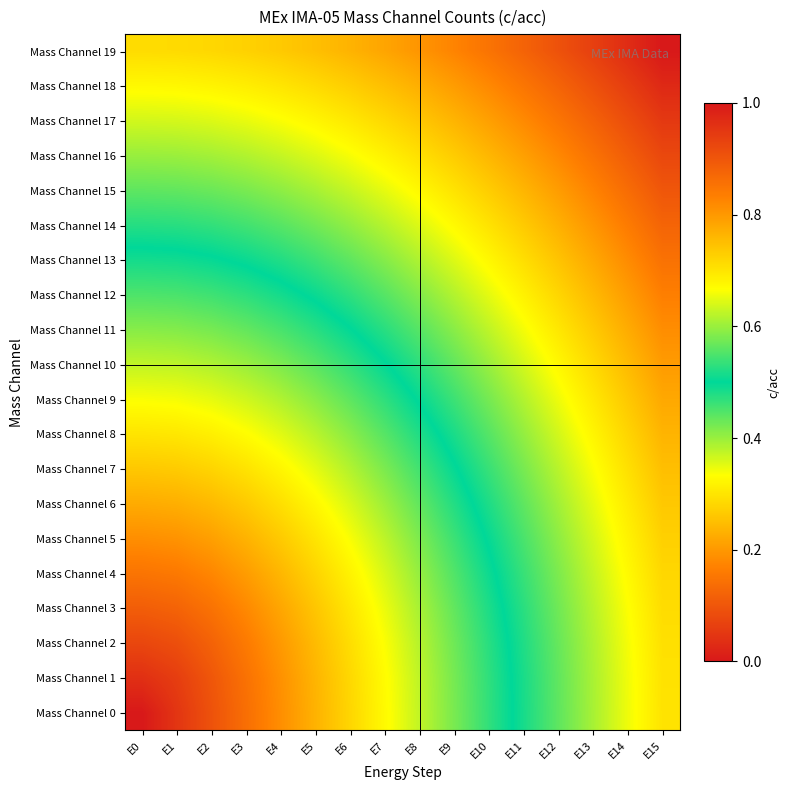

Reading left to right, list all the values displayed in this chart.

Mass Channel 0: E0=0.0	E1=0.0	E2=0.1	E3=0.1	E4=0.2	E5=0.2	E6=0.3	E7=0.3	E8=0.4	E9=0.4	E10=0.5	E11=0.5	E12=0.6	E13=0.6	E14=0.7	E15=0.7
Mass Channel 1: E0=0.0	E1=0.1	E2=0.1	E3=0.1	E4=0.2	E5=0.2	E6=0.3	E7=0.3	E8=0.4	E9=0.4	E10=0.5	E11=0.5	E12=0.6	E13=0.6	E14=0.7	E15=0.7
Mass Channel 2: E0=0.1	E1=0.1	E2=0.1	E3=0.2	E4=0.2	E5=0.2	E6=0.3	E7=0.3	E8=0.4	E9=0.4	E10=0.5	E11=0.5	E12=0.6	E13=0.6	E14=0.7	E15=0.7
Mass Channel 3: E0=0.1	E1=0.1	E2=0.1	E3=0.2	E4=0.2	E5=0.3	E6=0.3	E7=0.3	E8=0.4	E9=0.4	E10=0.5	E11=0.5	E12=0.6	E13=0.6	E14=0.7	E15=0.7
Mass Channel 4: E0=0.1	E1=0.2	E2=0.2	E3=0.2	E4=0.2	E5=0.3	E6=0.3	E7=0.4	E8=0.4	E9=0.4	E10=0.5	E11=0.5	E12=0.6	E13=0.6	E14=0.7	E15=0.7
Mass Channel 5: E0=0.2	E1=0.2	E2=0.2	E3=0.2	E4=0.3	E5=0.3	E6=0.3	E7=0.4	E8=0.4	E9=0.5	E10=0.5	E11=0.5	E12=0.6	E13=0.6	E14=0.7	E15=0.7
Mass Channel 6: E0=0.2	E1=0.2	E2=0.2	E3=0.3	E4=0.3	E5=0.3	E6=0.4	E7=0.4	E8=0.4	E9=0.5	E10=0.5	E11=0.6	E12=0.6	E13=0.6	E14=0.7	E15=0.7
Mass Channel 7: E0=0.3	E1=0.3	E2=0.3	E3=0.3	E4=0.3	E5=0.4	E6=0.4	E7=0.4	E8=0.5	E9=0.5	E10=0.5	E11=0.6	E12=0.6	E13=0.7	E14=0.7	E15=0.7
Mass Channel 8: E0=0.3	E1=0.3	E2=0.3	E3=0.3	E4=0.4	E5=0.4	E6=0.4	E7=0.4	E8=0.5	E9=0.5	E10=0.6	E11=0.6	E12=0.6	E13=0.7	E14=0.7	E15=0.8
Mass Channel 9: E0=0.3	E1=0.3	E2=0.3	E3=0.4	E4=0.4	E5=0.4	E6=0.4	E7=0.5	E8=0.5	E9=0.5	E10=0.6	E11=0.6	E12=0.7	E13=0.7	E14=0.7	E15=0.8
Mass Channel 10: E0=0.4	E1=0.4	E2=0.4	E3=0.4	E4=0.4	E5=0.4	E6=0.5	E7=0.5	E8=0.5	E9=0.6	E10=0.6	E11=0.6	E12=0.7	E13=0.7	E14=0.8	E15=0.8
Mass Channel 11: E0=0.4	E1=0.4	E2=0.4	E3=0.4	E4=0.5	E5=0.5	E6=0.5	E7=0.5	E8=0.6	E9=0.6	E10=0.6	E11=0.7	E12=0.7	E13=0.7	E14=0.8	E15=0.8
Mass Channel 12: E0=0.4	E1=0.5	E2=0.5	E3=0.5	E4=0.5	E5=0.5	E6=0.5	E7=0.6	E8=0.6	E9=0.6	E10=0.6	E11=0.7	E12=0.7	E13=0.8	E14=0.8	E15=0.8
Mass Channel 13: E0=0.5	E1=0.5	E2=0.5	E3=0.5	E4=0.5	E5=0.5	E6=0.6	E7=0.6	E8=0.6	E9=0.6	E10=0.7	E11=0.7	E12=0.7	E13=0.8	E14=0.8	E15=0.9
Mass Channel 14: E0=0.5	E1=0.5	E2=0.5	E3=0.5	E4=0.6	E5=0.6	E6=0.6	E7=0.6	E8=0.6	E9=0.7	E10=0.7	E11=0.7	E12=0.8	E13=0.8	E14=0.8	E15=0.9
Mass Channel 15: E0=0.6	E1=0.6	E2=0.6	E3=0.6	E4=0.6	E5=0.6	E6=0.6	E7=0.7	E8=0.7	E9=0.7	E10=0.7	E11=0.8	E12=0.8	E13=0.8	E14=0.9	E15=0.9
Mass Channel 16: E0=0.6	E1=0.6	E2=0.6	E3=0.6	E4=0.6	E5=0.6	E6=0.7	E7=0.7	E8=0.7	E9=0.7	E10=0.8	E11=0.8	E12=0.8	E13=0.9	E14=0.9	E15=0.9
Mass Channel 17: E0=0.6	E1=0.6	E2=0.6	E3=0.7	E4=0.7	E5=0.7	E6=0.7	E7=0.7	E8=0.7	E9=0.8	E10=0.8	E11=0.8	E12=0.8	E13=0.9	E14=0.9	E15=0.9
Mass Channel 18: E0=0.7	E1=0.7	E2=0.7	E3=0.7	E4=0.7	E5=0.7	E6=0.7	E7=0.7	E8=0.8	E9=0.8	E10=0.8	E11=0.8	E12=0.9	E13=0.9	E14=0.9	E15=1.0
Mass Channel 19: E0=0.7	E1=0.7	E2=0.7	E3=0.7	E4=0.7	E5=0.7	E6=0.8	E7=0.8	E8=0.8	E9=0.8	E10=0.9	E11=0.9	E12=0.9	E13=0.9	E14=1.0	E15=1.0